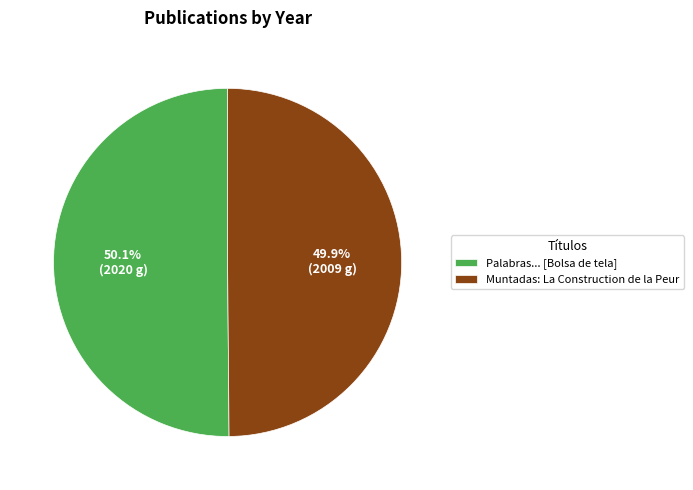

What percentage is NOT represented by Palabras... [Bolsa de tela]?

49.9%